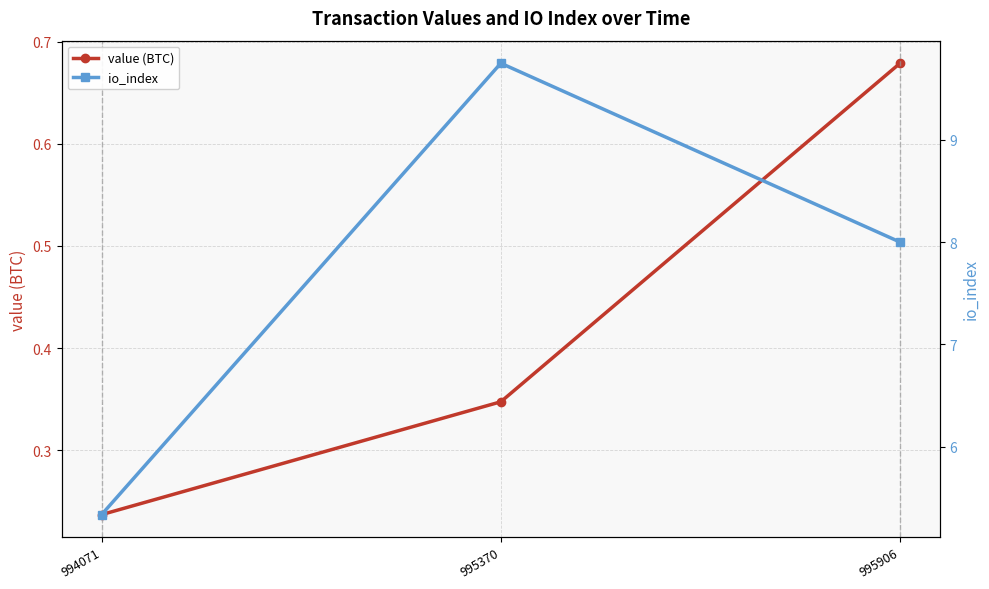

Which series has the largest total across all categories?

io_index